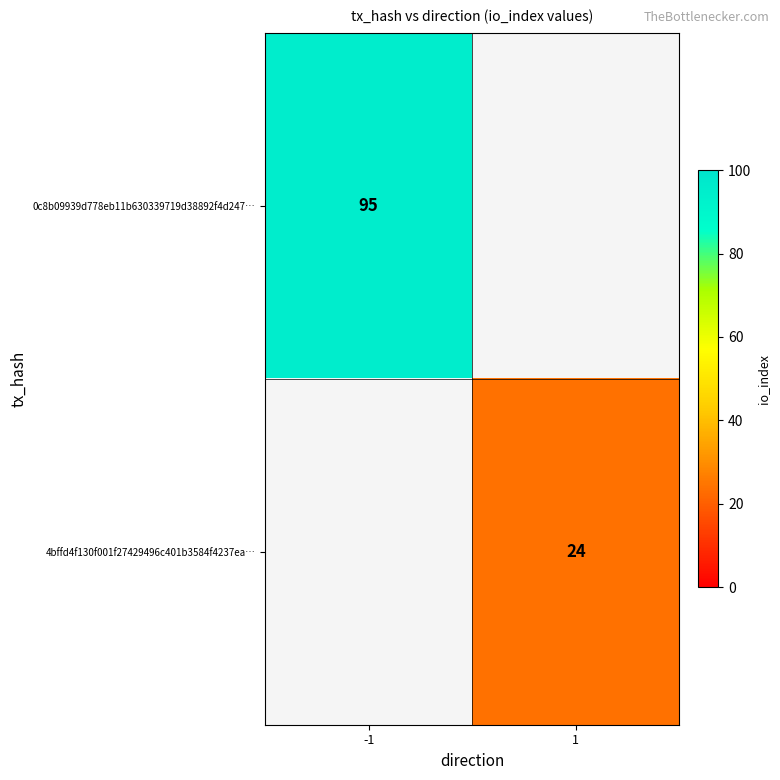

What is the greatest value displayed?

95.0